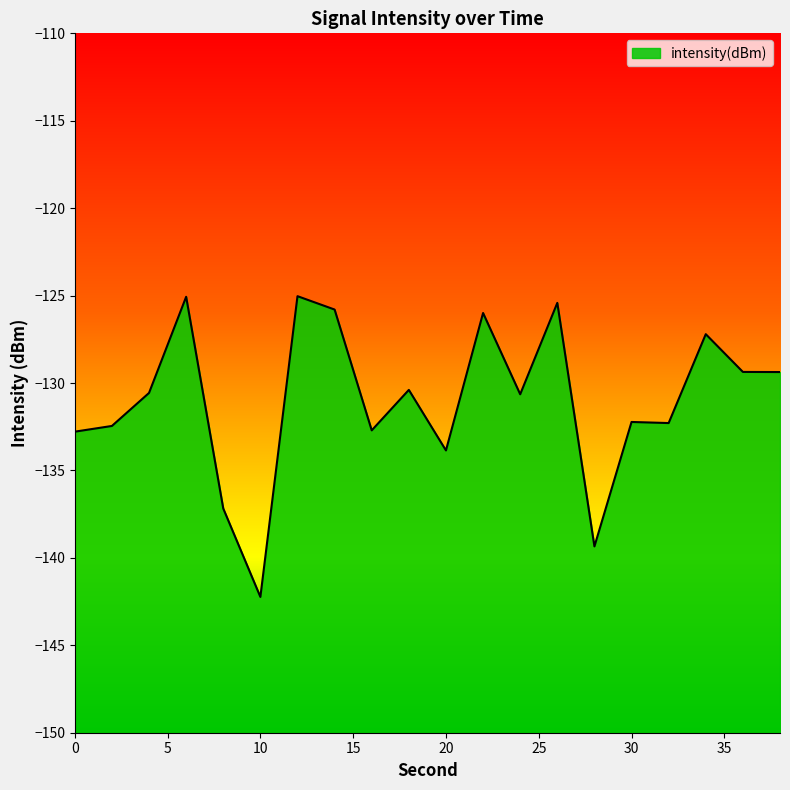

The value at 6 is -125.1. True or false?

True